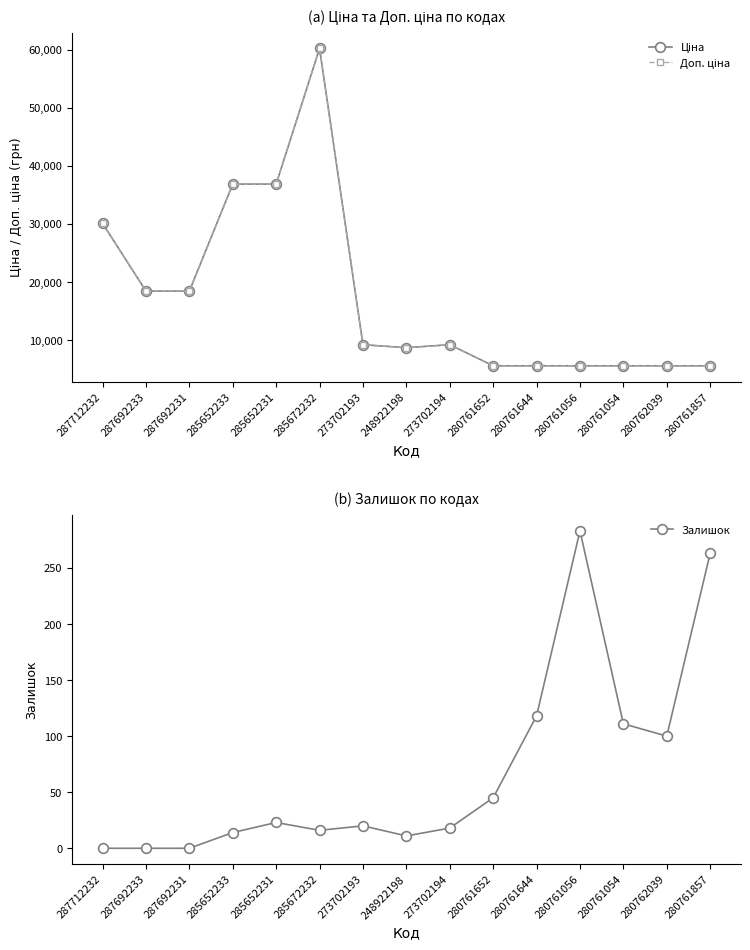

Which series has the widest spread of values?

Ціна